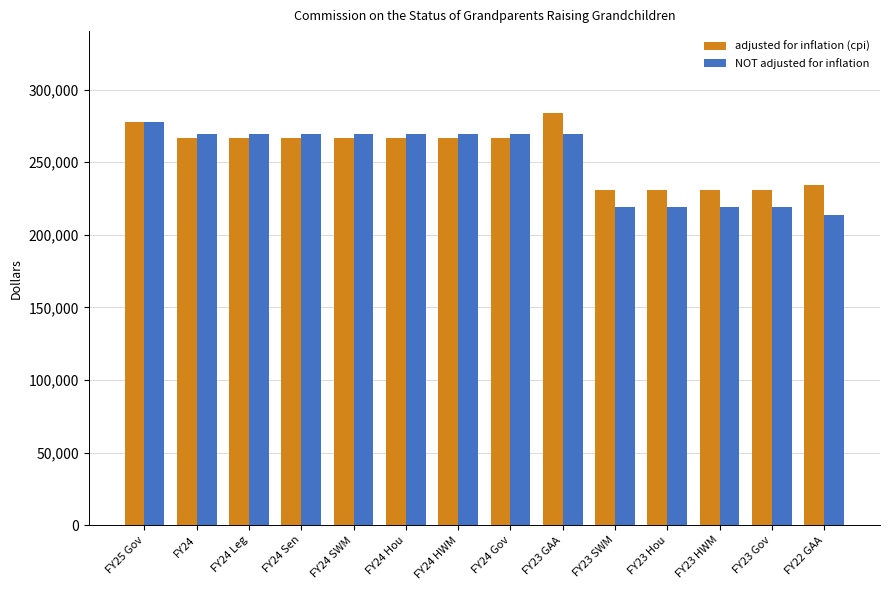

What is the lowest value of the NOT adjusted for inflation series?

213697